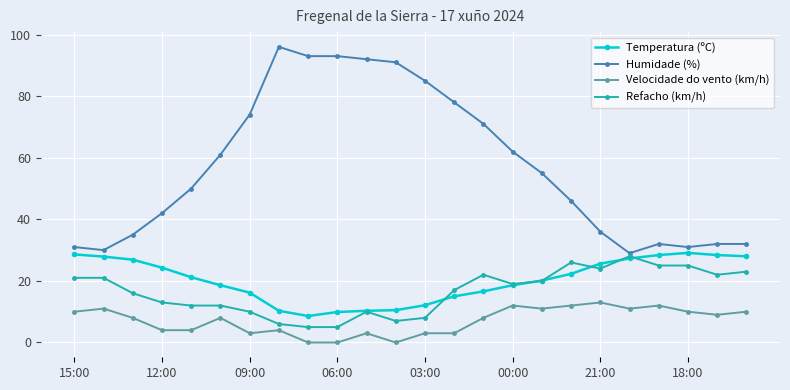

True or false: Humidade (%) and Velocidade do vento (km/h) cross at least once.

False